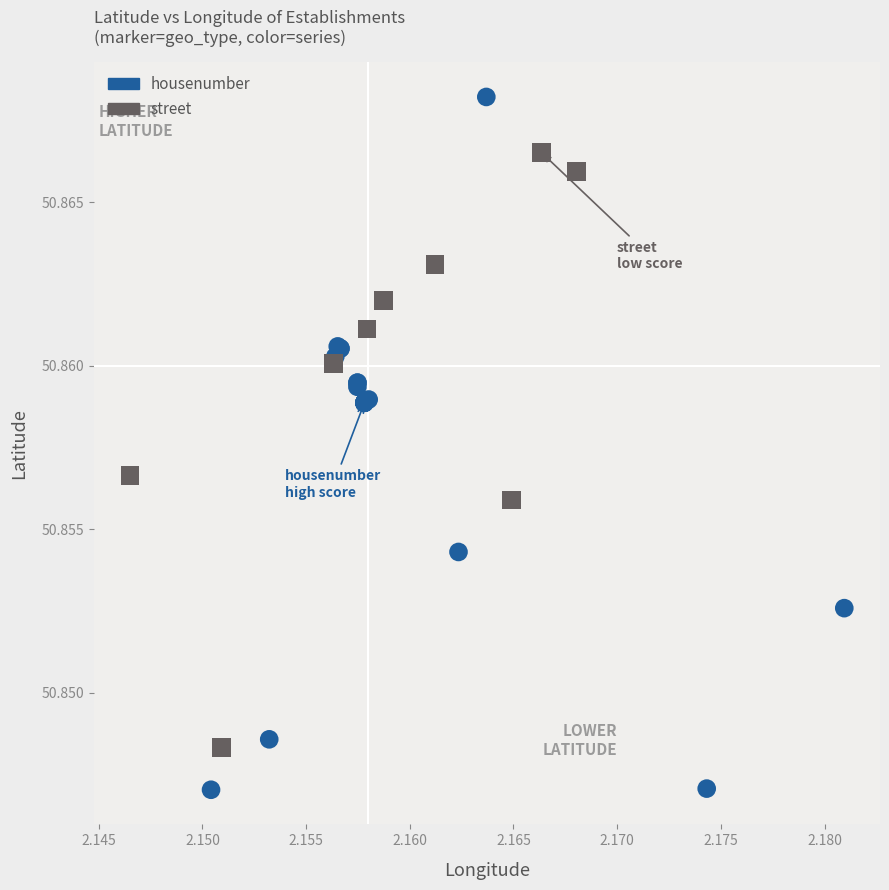

Which series has the largest Y range (max minus min)?

housenumber